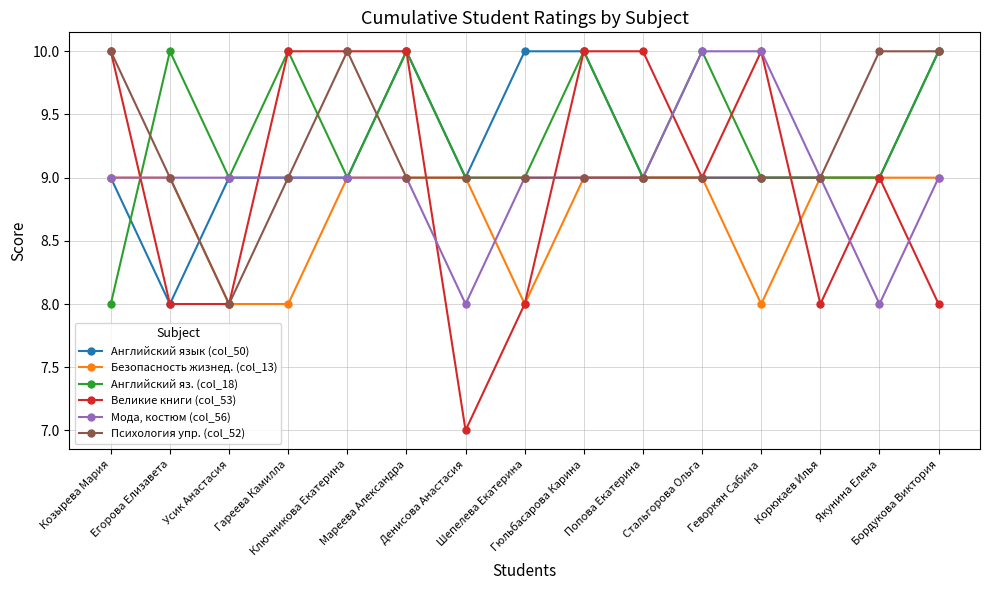

Which series ends up on top after the final intersection of Великие книги (col_53) and Английский язык (col_50)?

Английский язык (col_50)